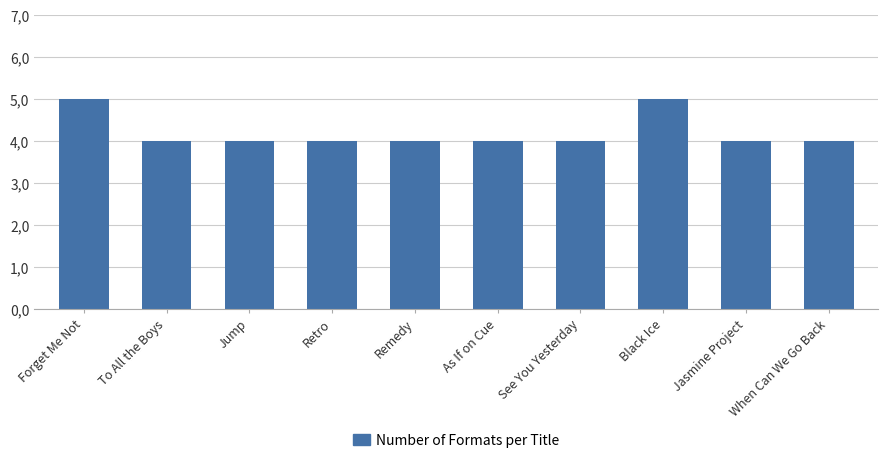

What is the approximate value at As If on Cue?

4